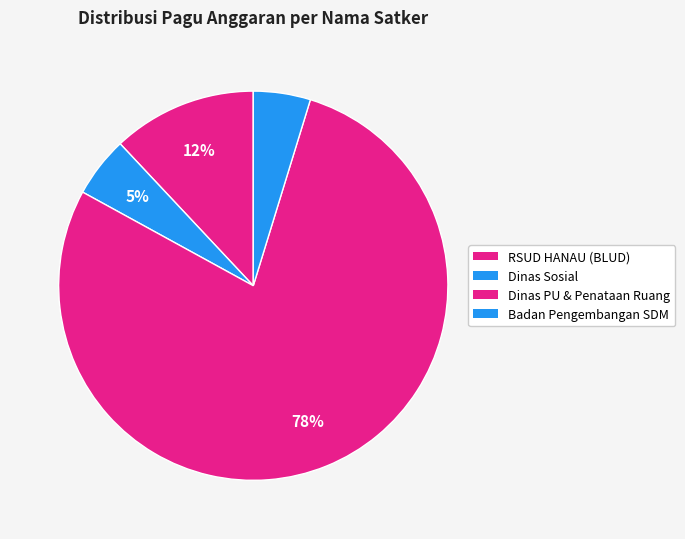

How many slices are in this pie chart?

4